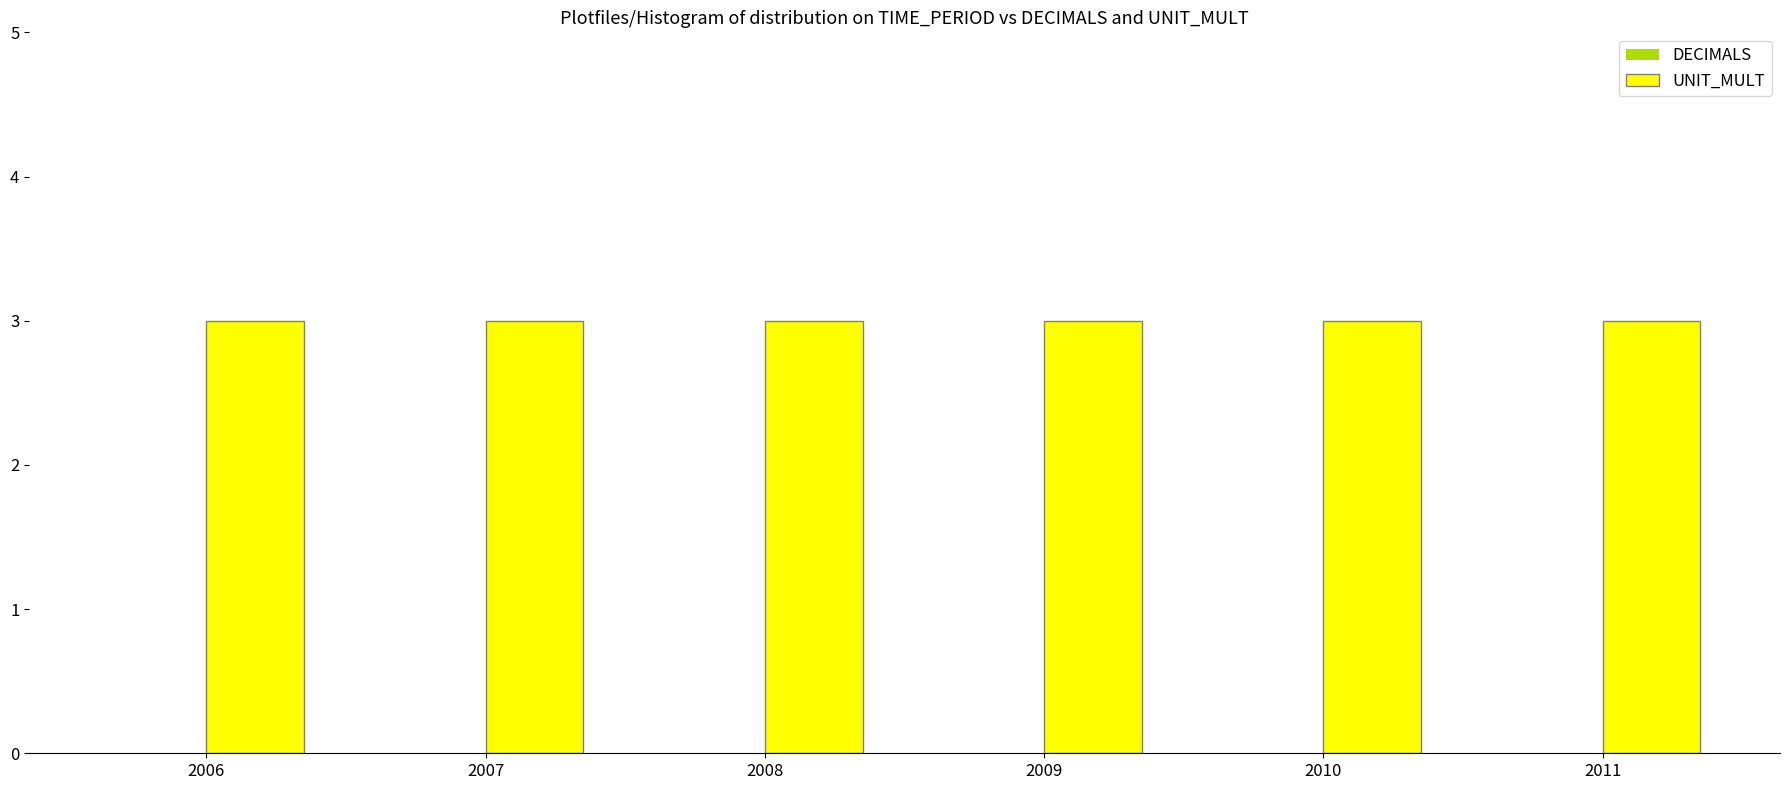

Rank the categories by UNIT_MULT value from lowest to highest.

2006, 2007, 2008, 2009, 2010, 2011